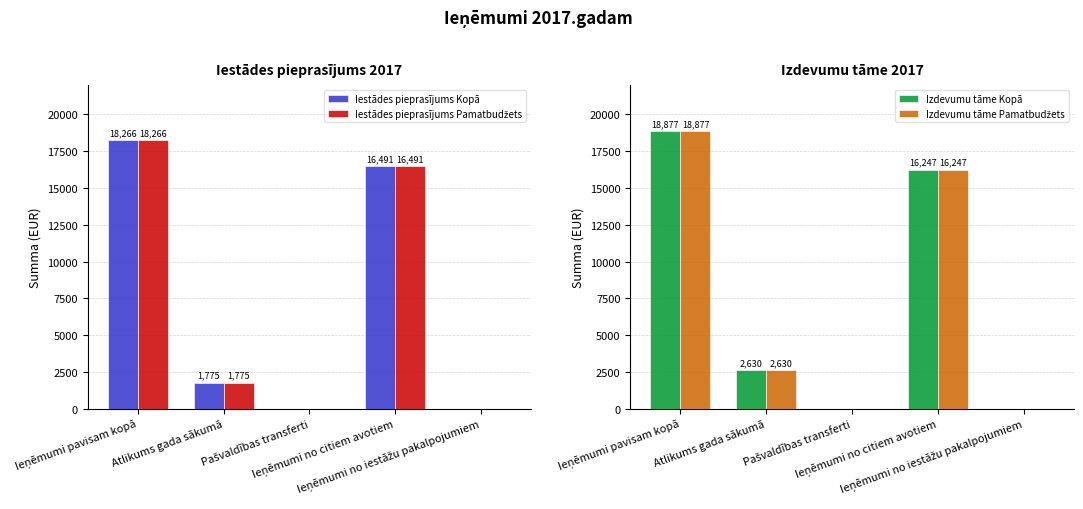

At which label does Iestādes pieprasījums Kopā reach its peak?

Ieņēmumi pavisam kopā